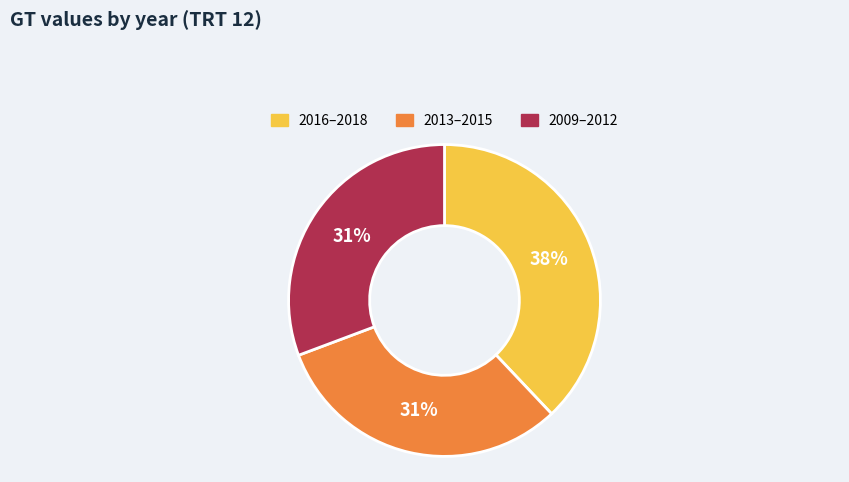

Is there a majority slice in this chart?

No